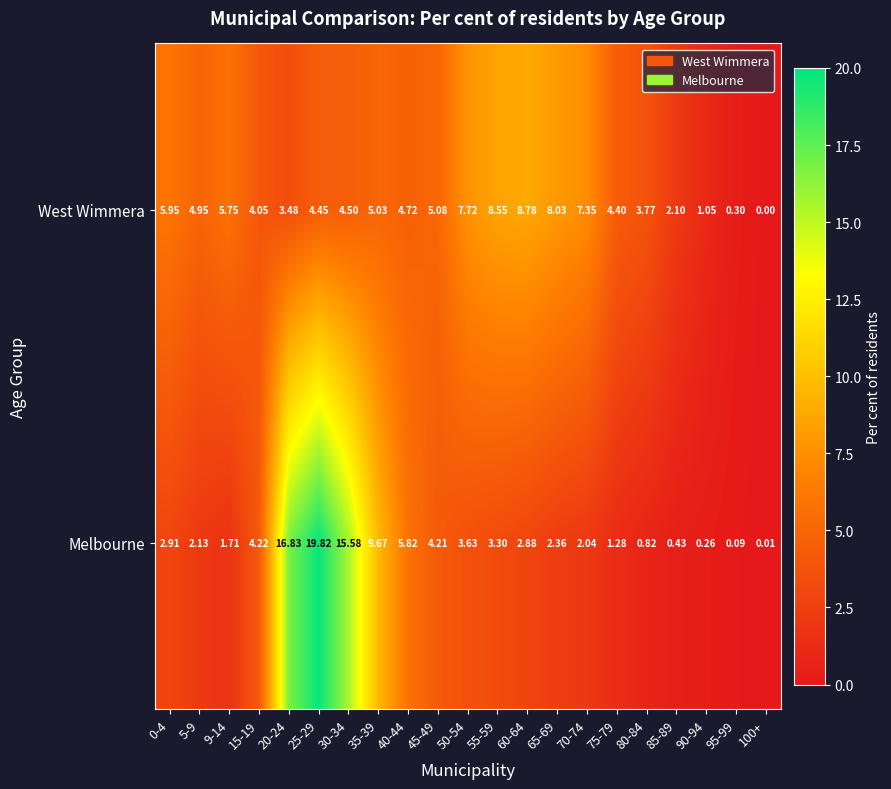

Count the number of categories in the chart.

21